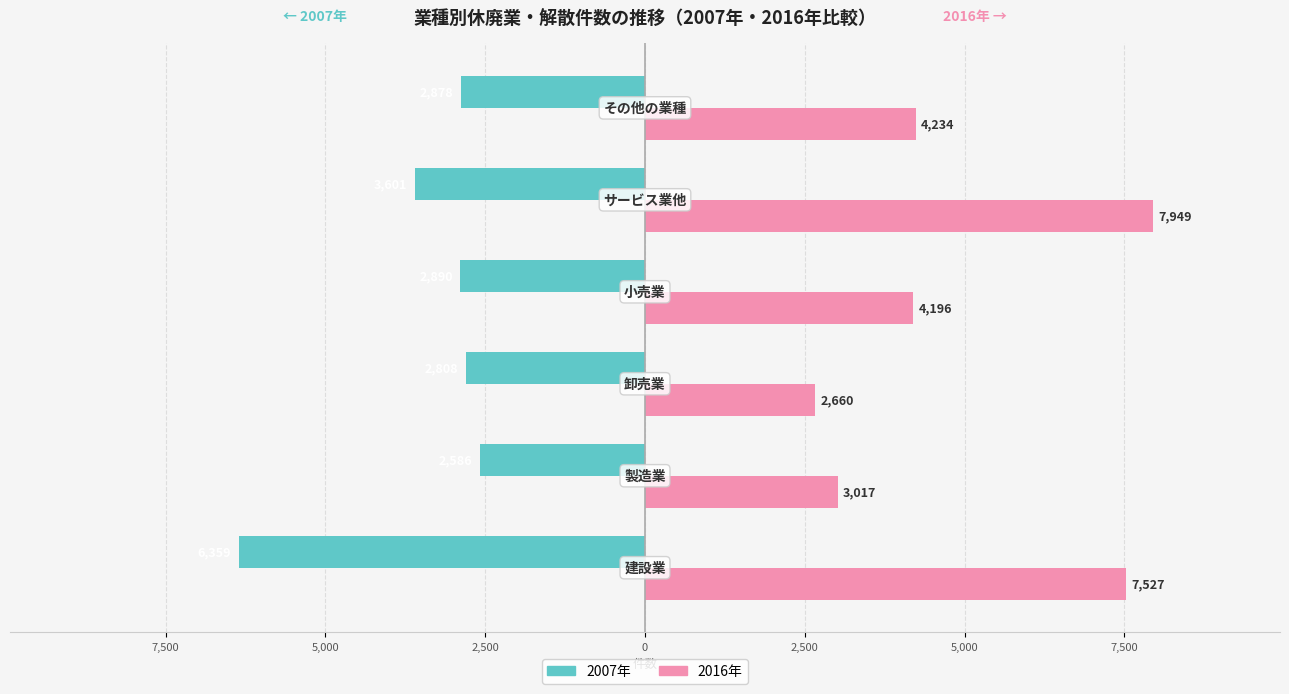

What are all the series names shown in the legend?

2007年, 2016年